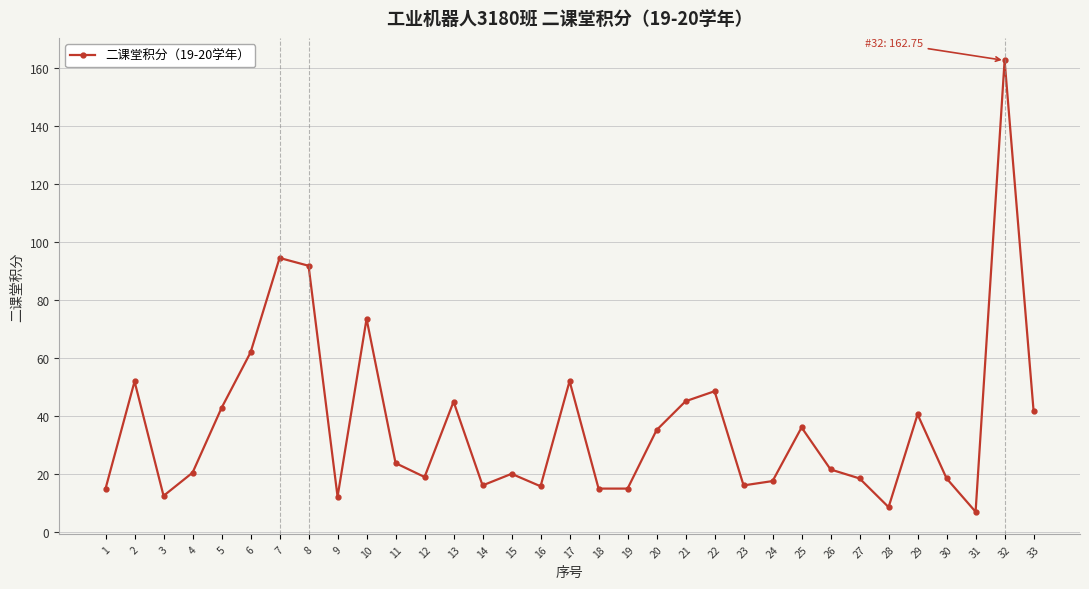

The value at 27 is 18.5. True or false?

True